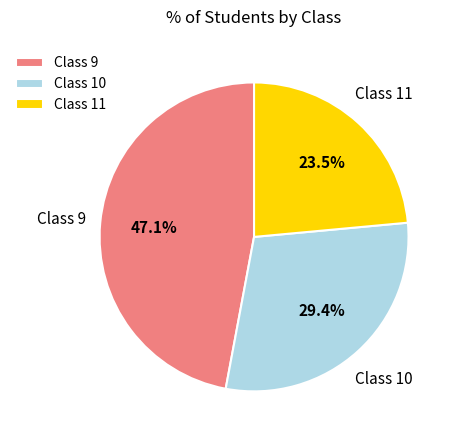

Does Class 10 represent more than half of the total?

No